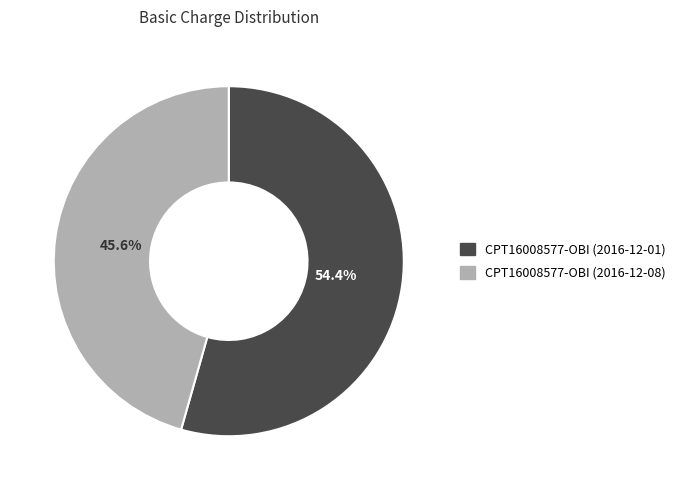

Is it true that CPT16008577-OBI (2016-12-08) is 59% of the pie?

False